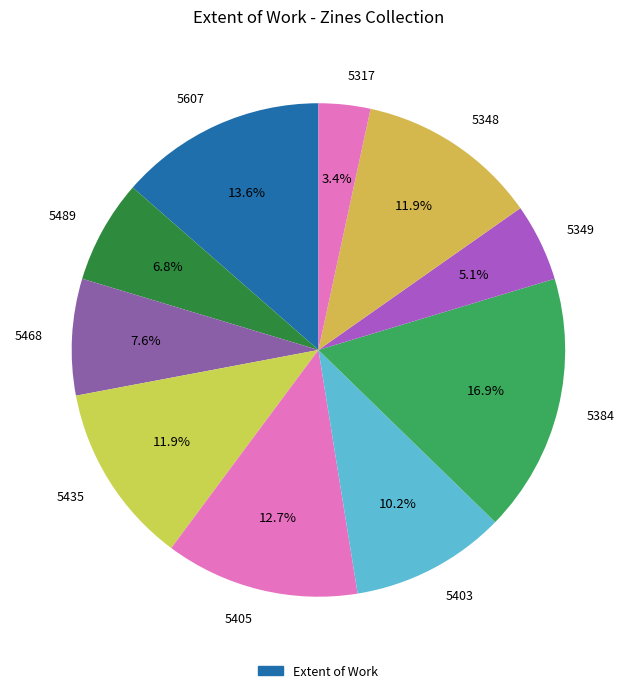

The 5384 slice represents 9% of the pie. True or false?

False